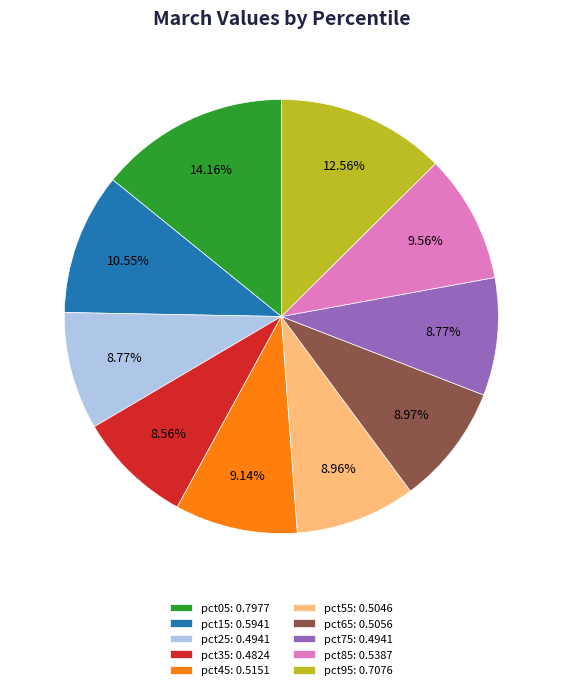

Combined, what portion of the pie is pct75 and pct35?

17.3%